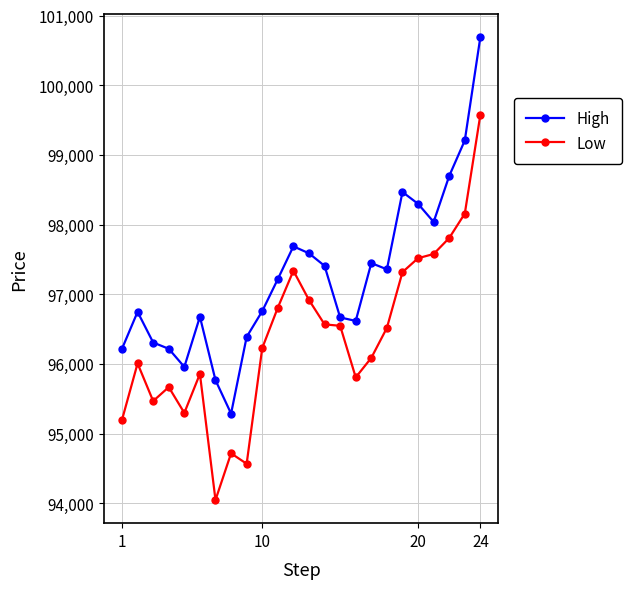

In High, how many points are lower than both neighbors (excluding endpoints)?

5